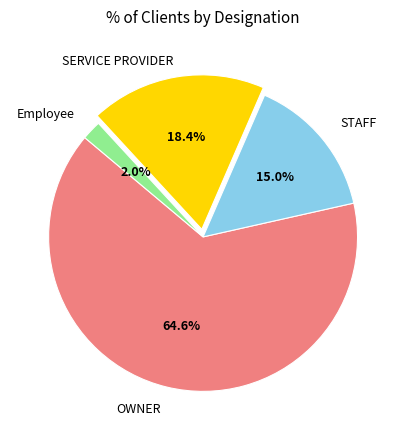

Does OWNER represent more than half of the total?

Yes